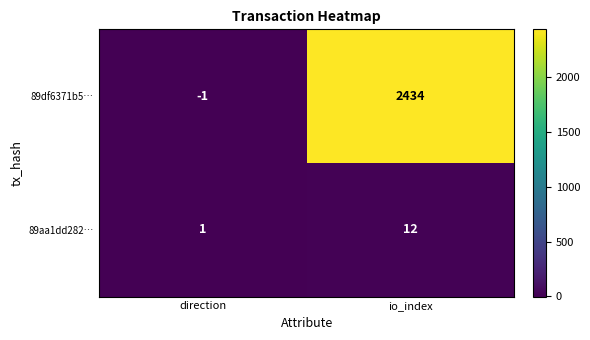

Which series has the largest total across all categories?

89df6371b5…